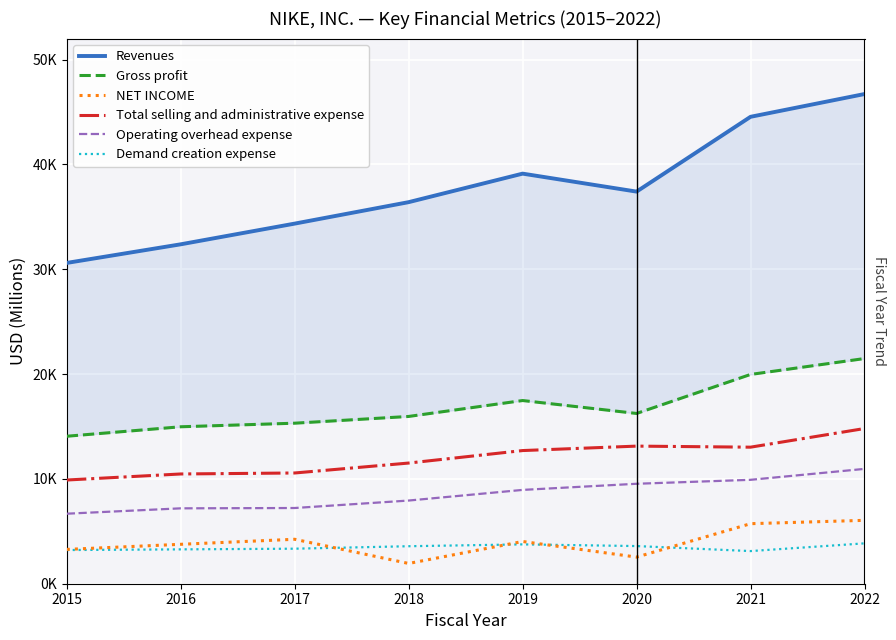

How many lines are shown in the chart?

6